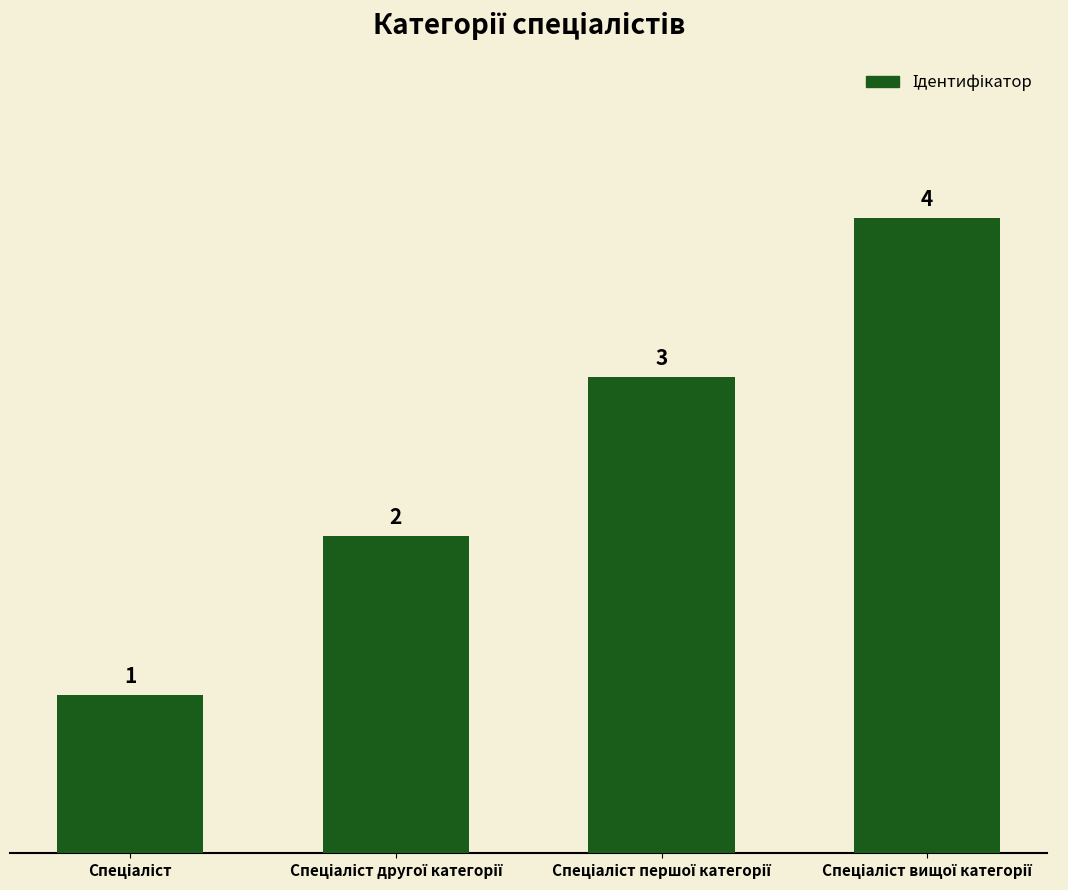

What is the value of the 3rd bar from the left?

3